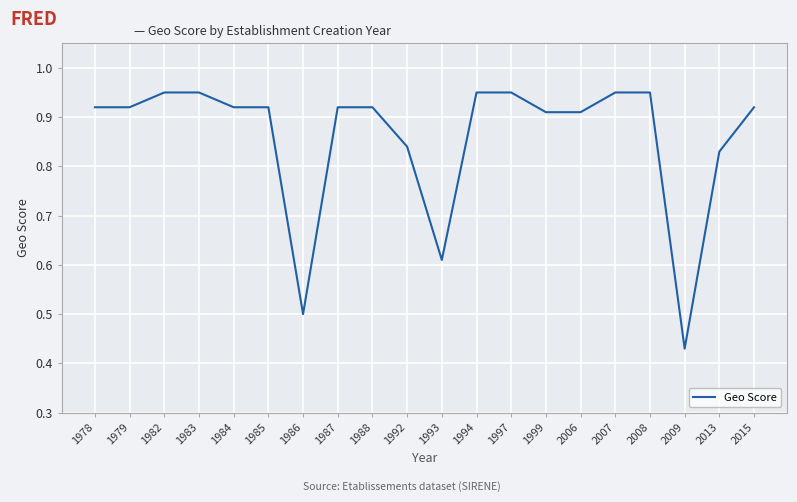

Is it true that the value at 1986 is 0.5?

True